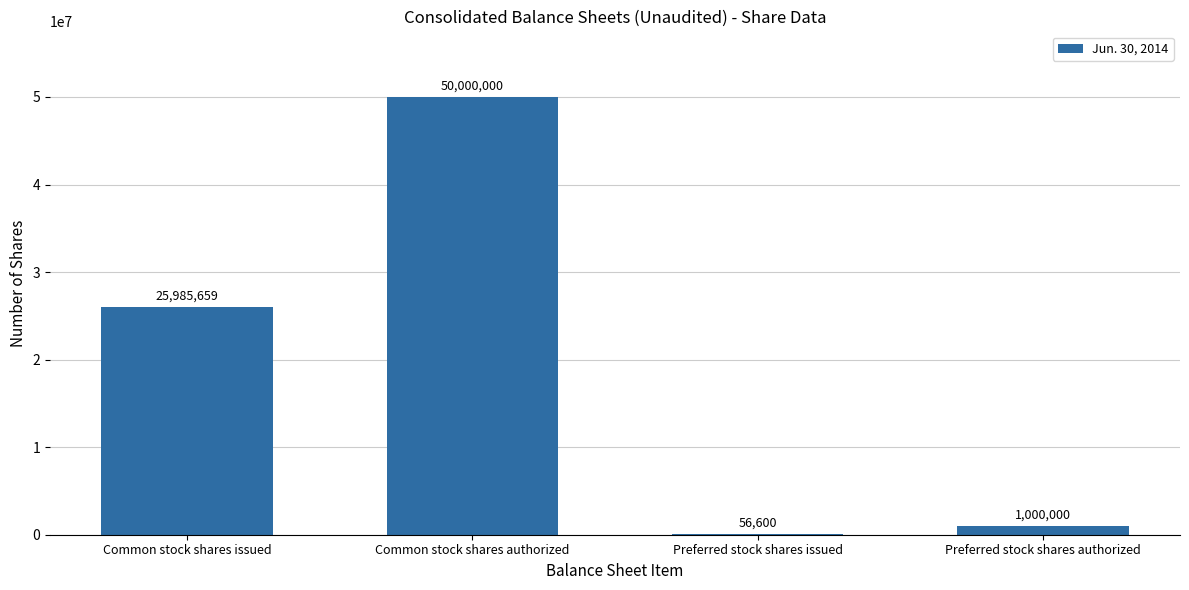

What is the greatest value displayed?

50000000